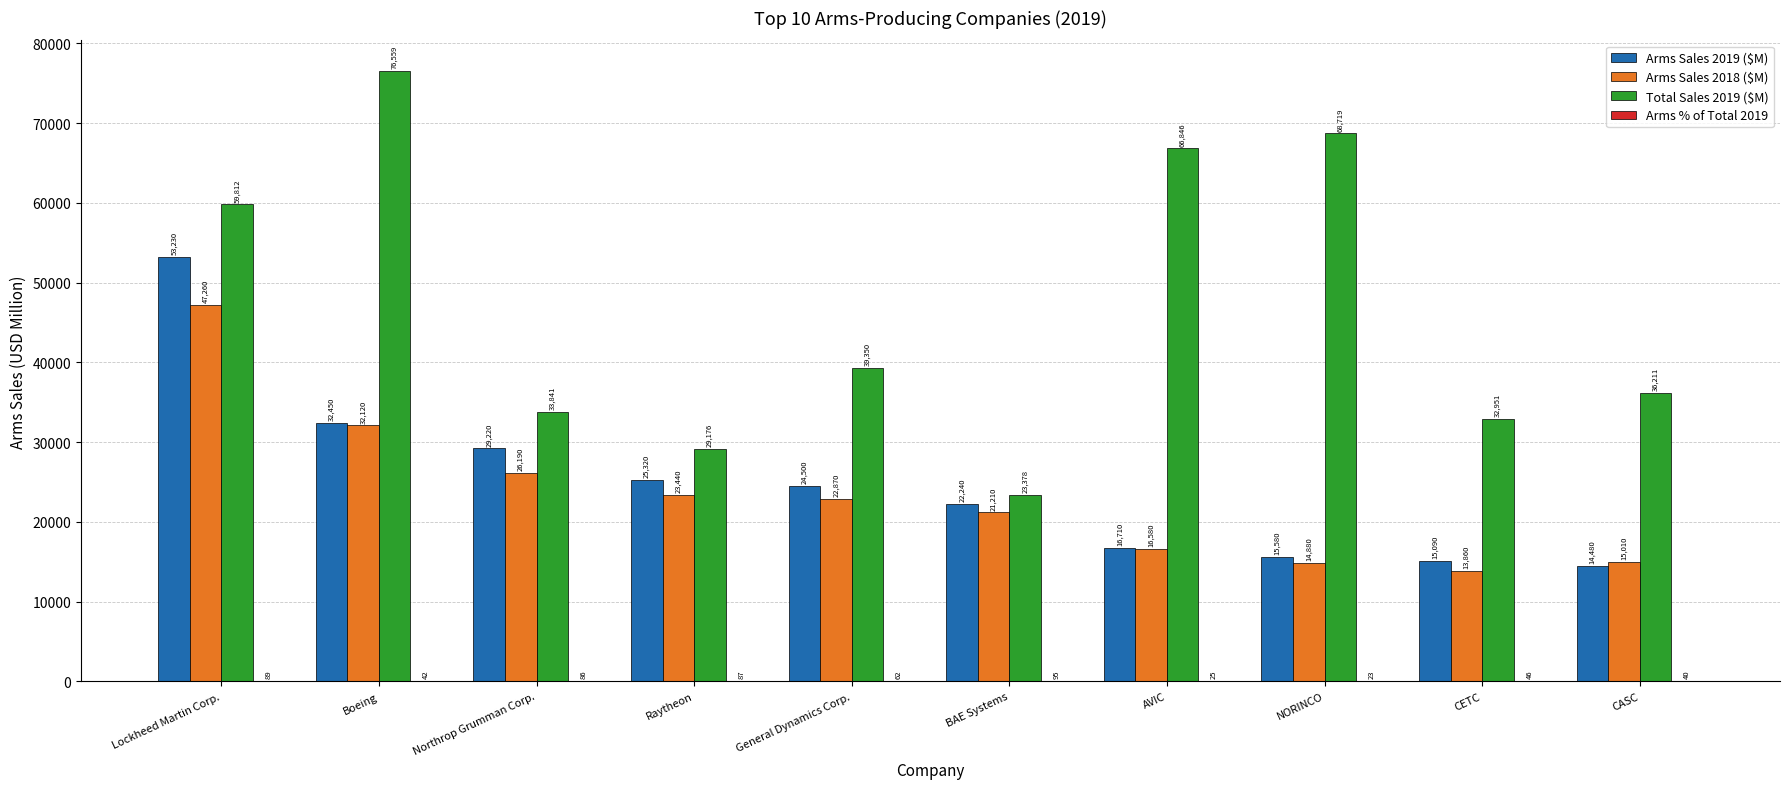

What is the highest value of the Arms Sales 2018 ($M) series?

47260